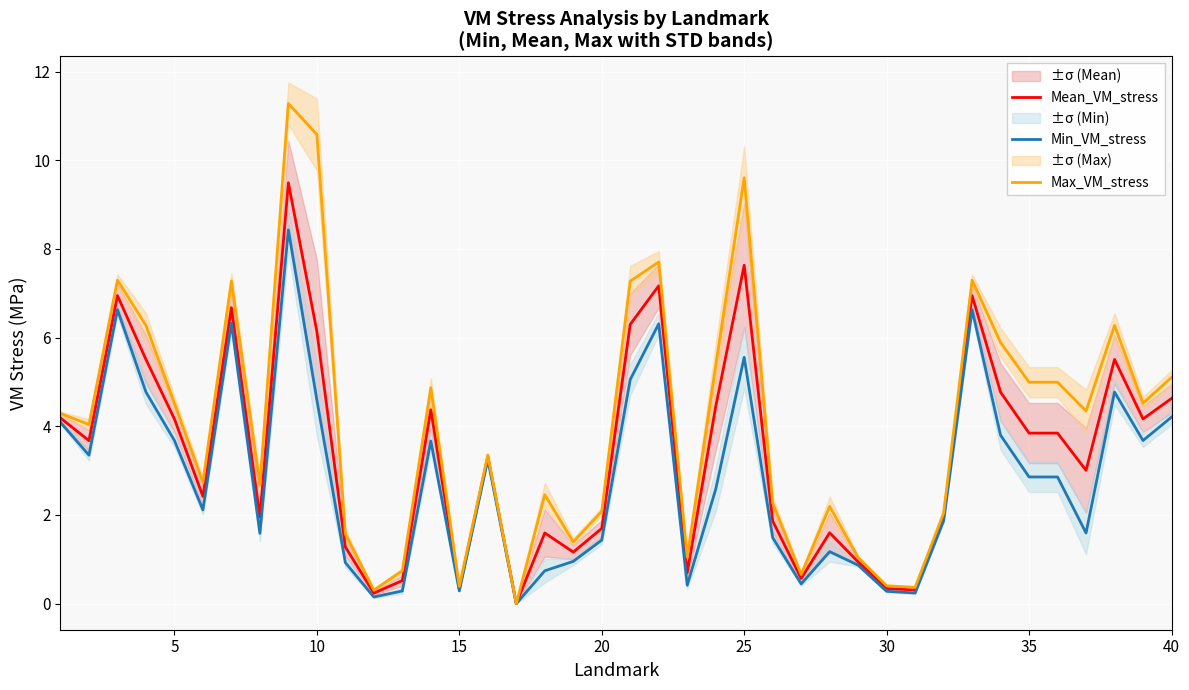

What is the difference between the maximum and minimum values in the Max_VM_stress series?

11.3